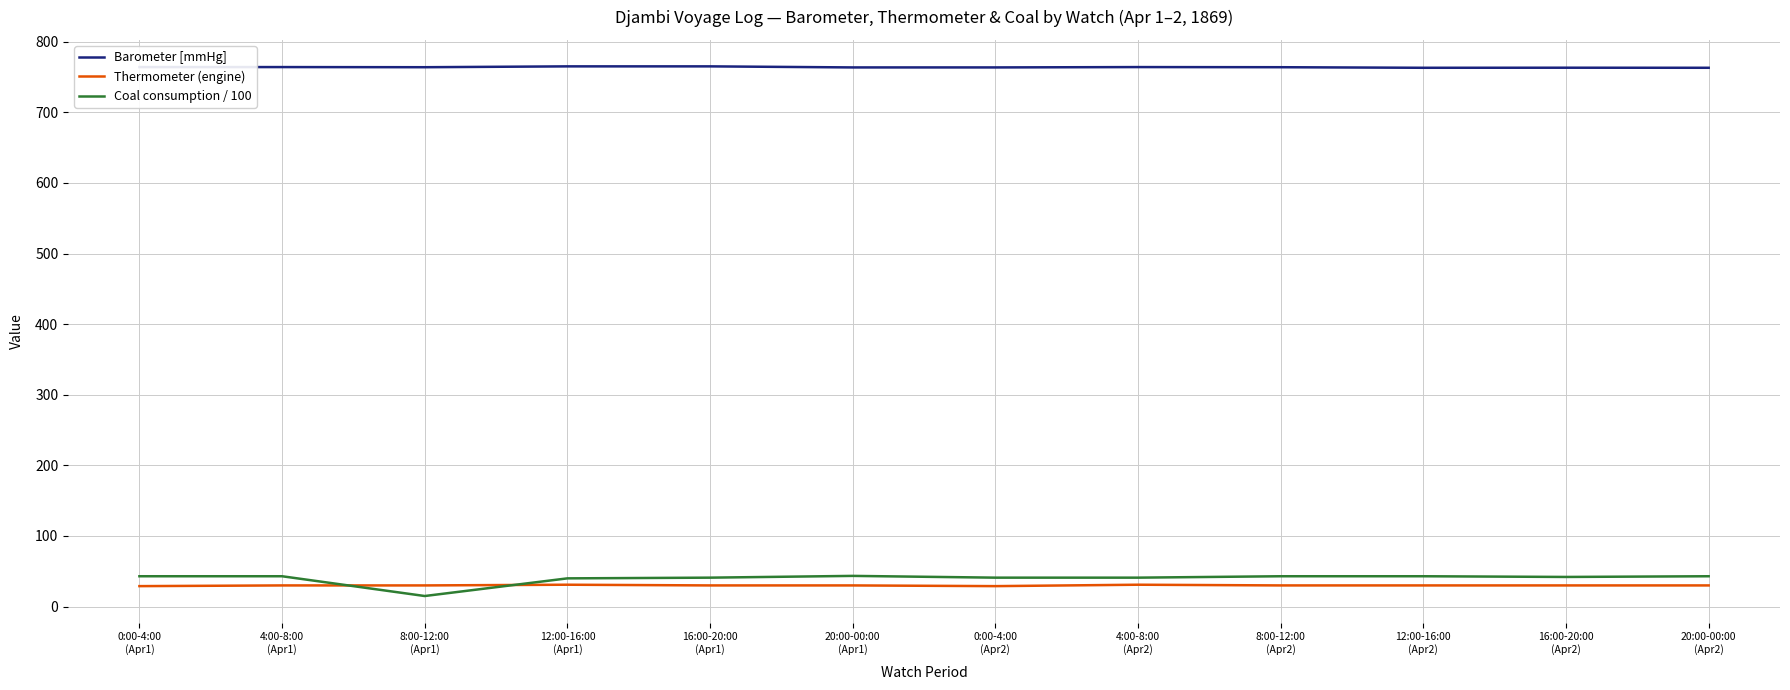

What is the spread (max minus min) of values at 4:00-8:00
(Apr1)?

734.0